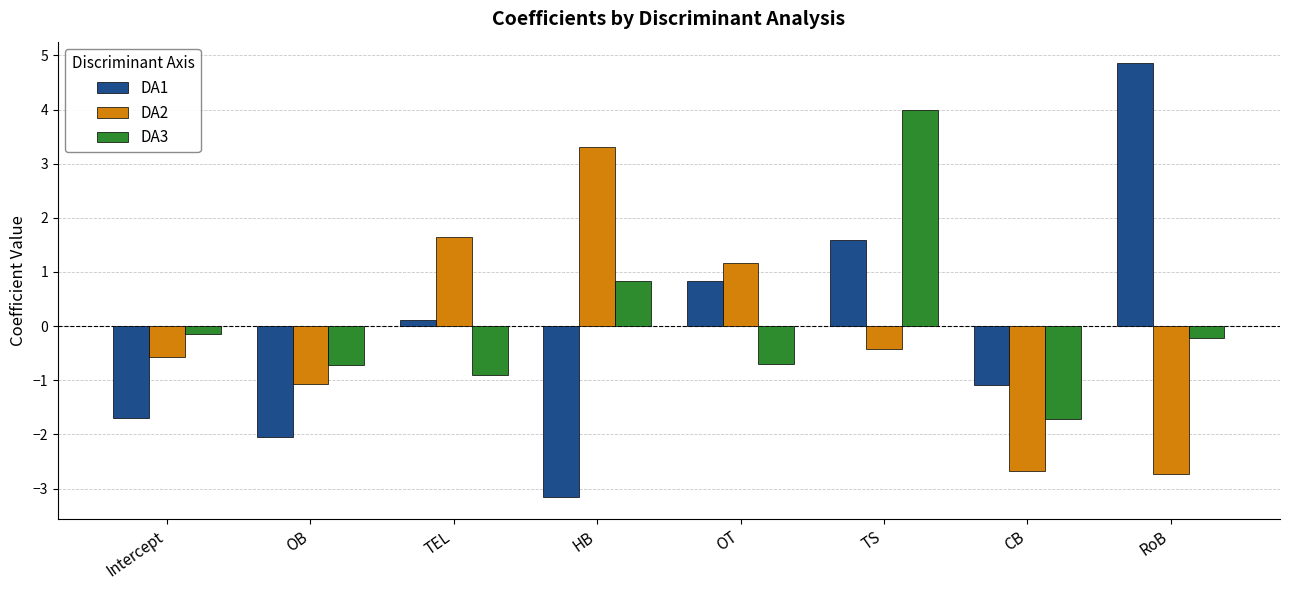

What is the difference between the DA2 values at Intercept and OB?

0.5